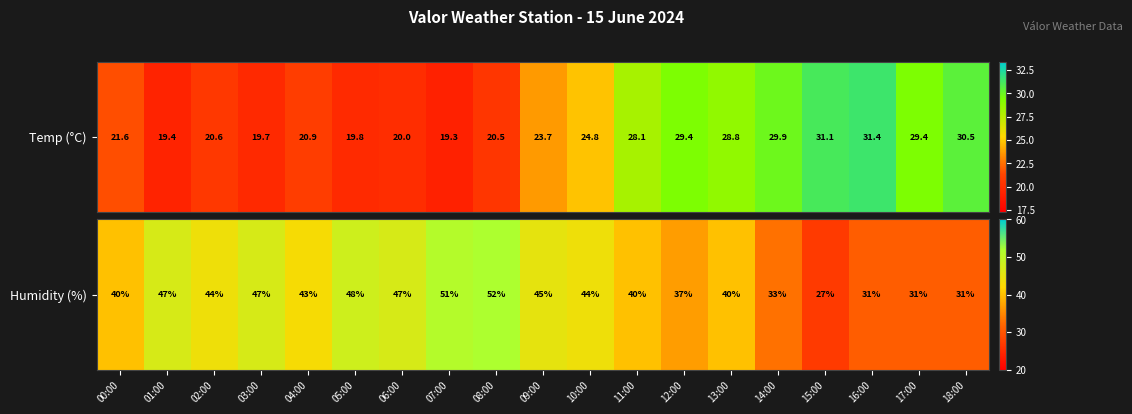

Rank the categories by value from lowest to highest.

15:00, 16:00, 17:00, 18:00, 14:00, 12:00, 00:00, 11:00, 13:00, 04:00, 02:00, 10:00, 09:00, 01:00, 03:00, 06:00, 05:00, 07:00, 08:00